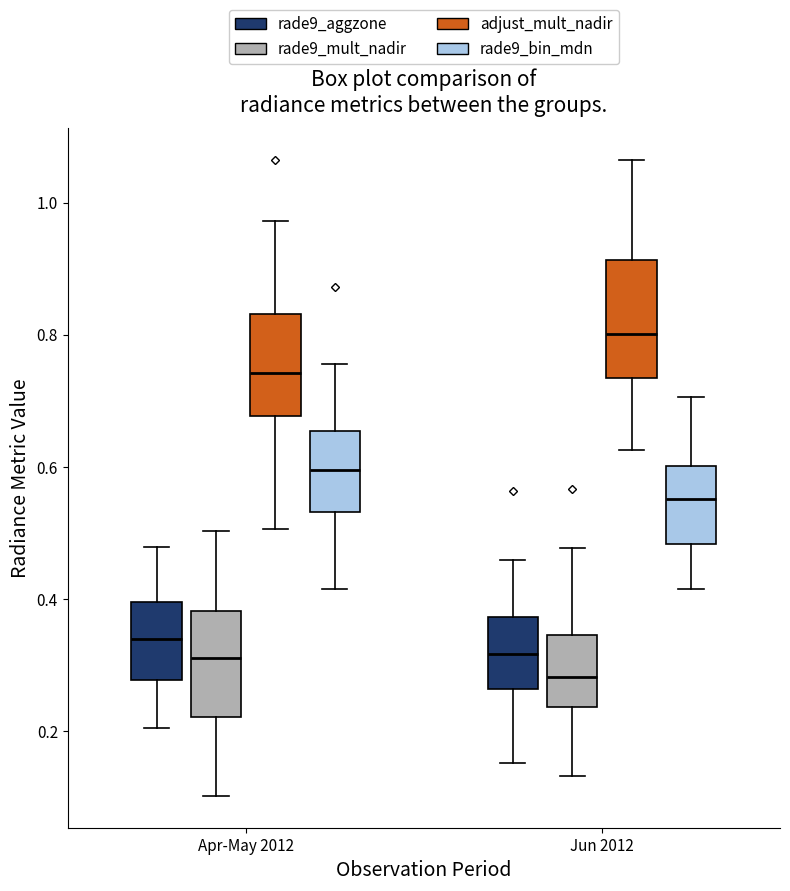

Which box has the lowest median line?

Jun 2012 (rade9_mult_nadir)